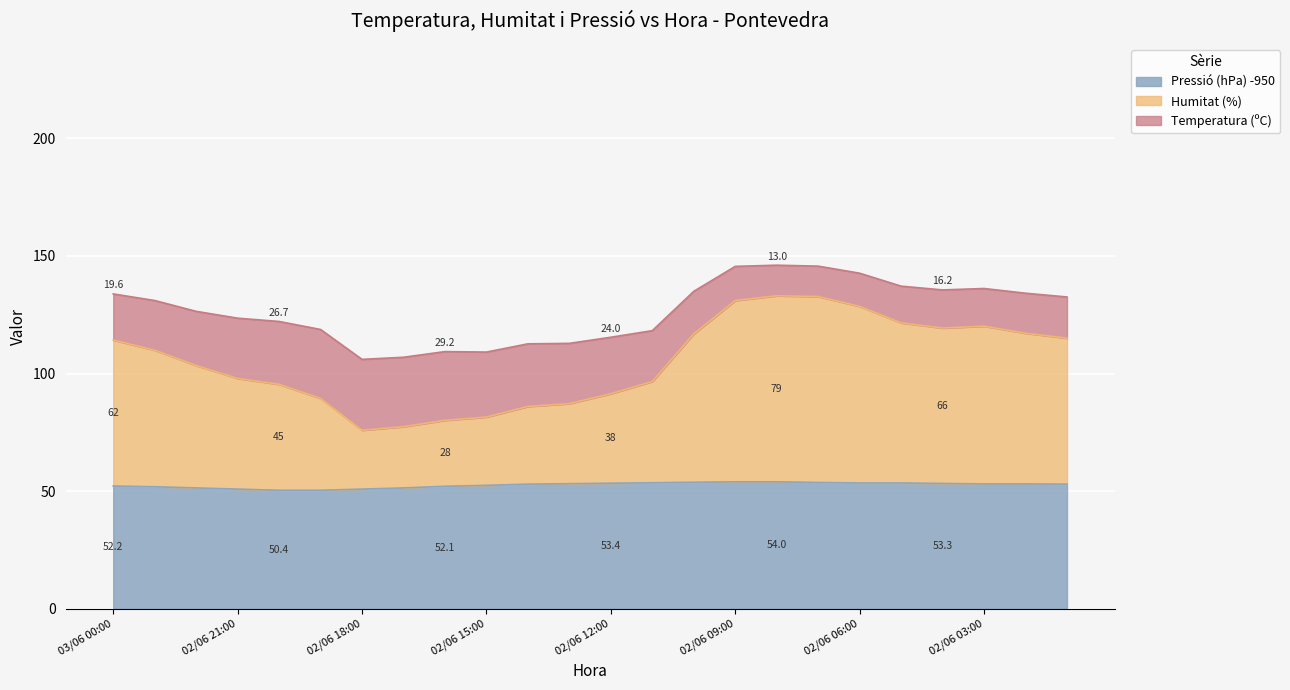

What position from the right is 02/06 21:00?

21